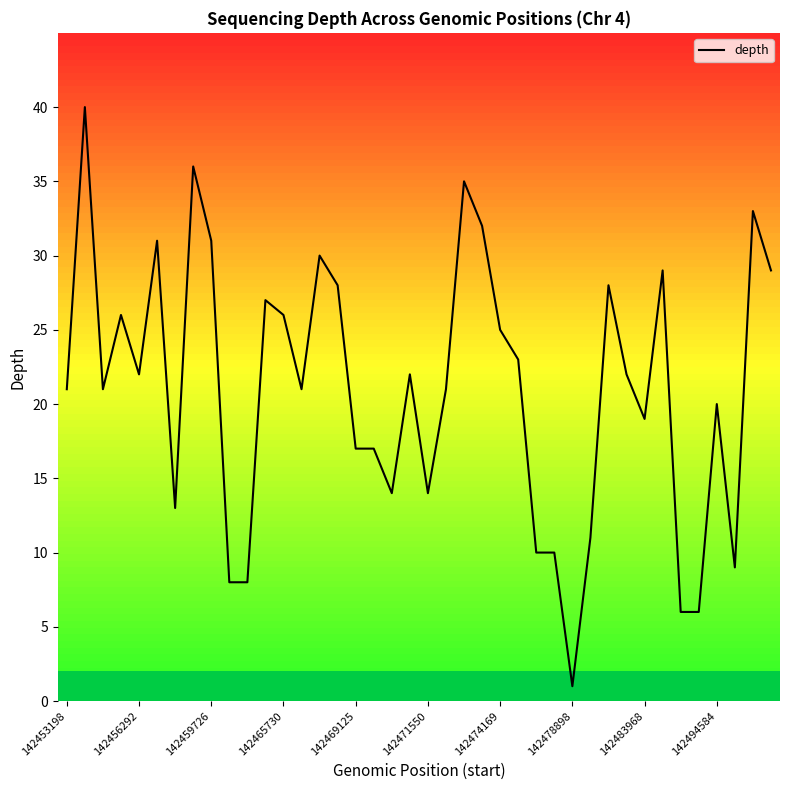

How many data points are less than 22?

20